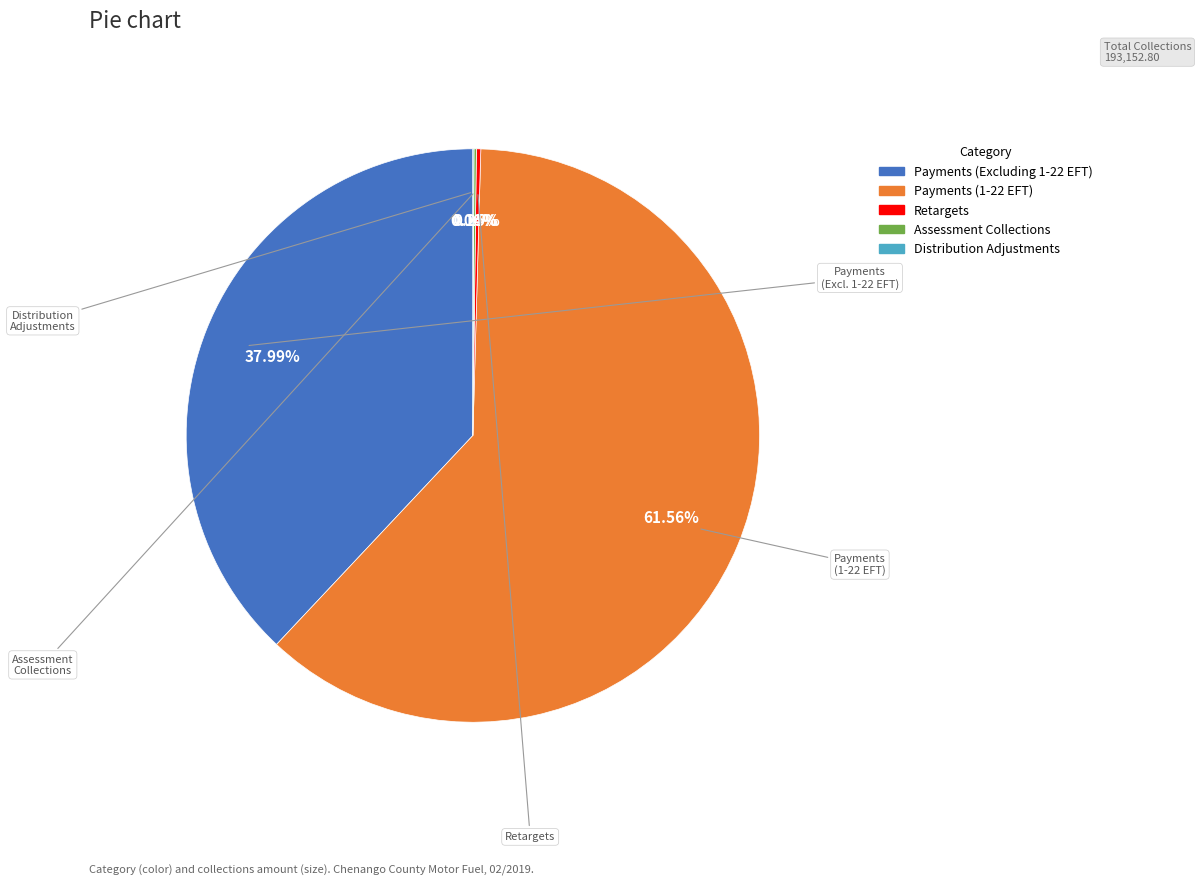

What is the majority slice?

Payments (1-22 EFT)